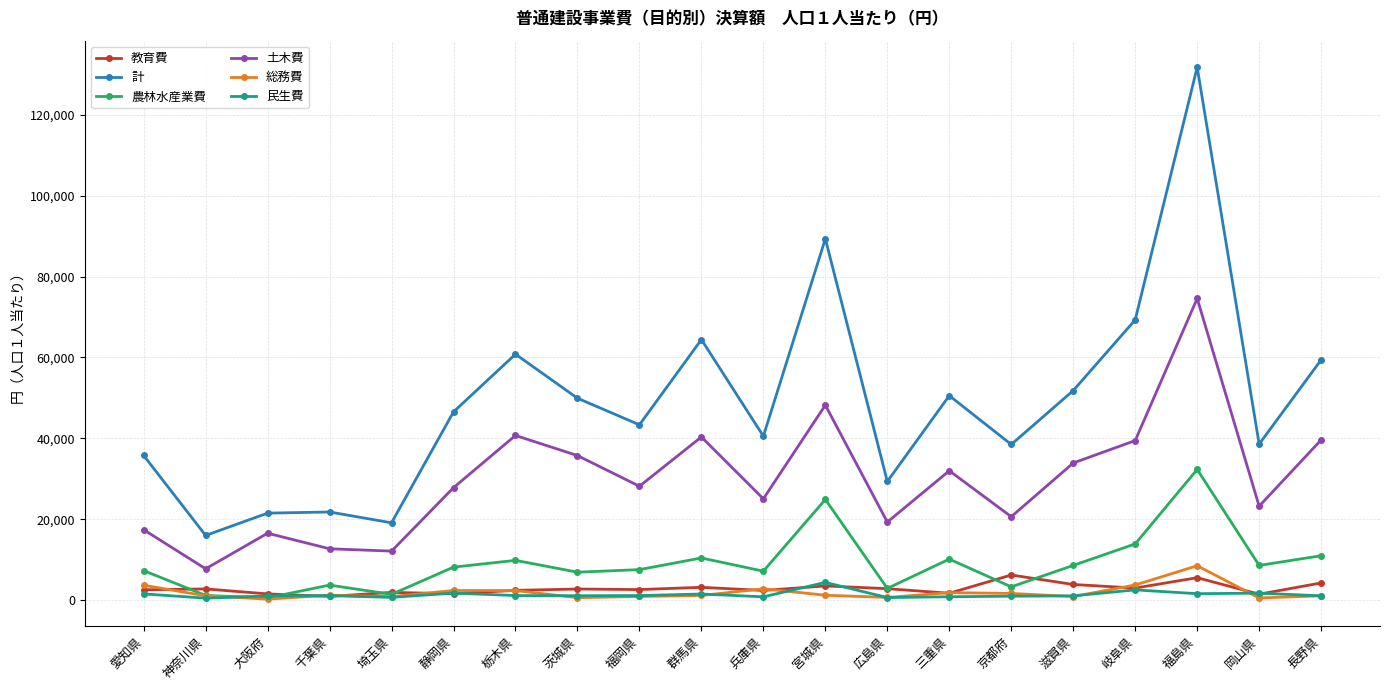

Does the chart have visible grid lines?

Yes